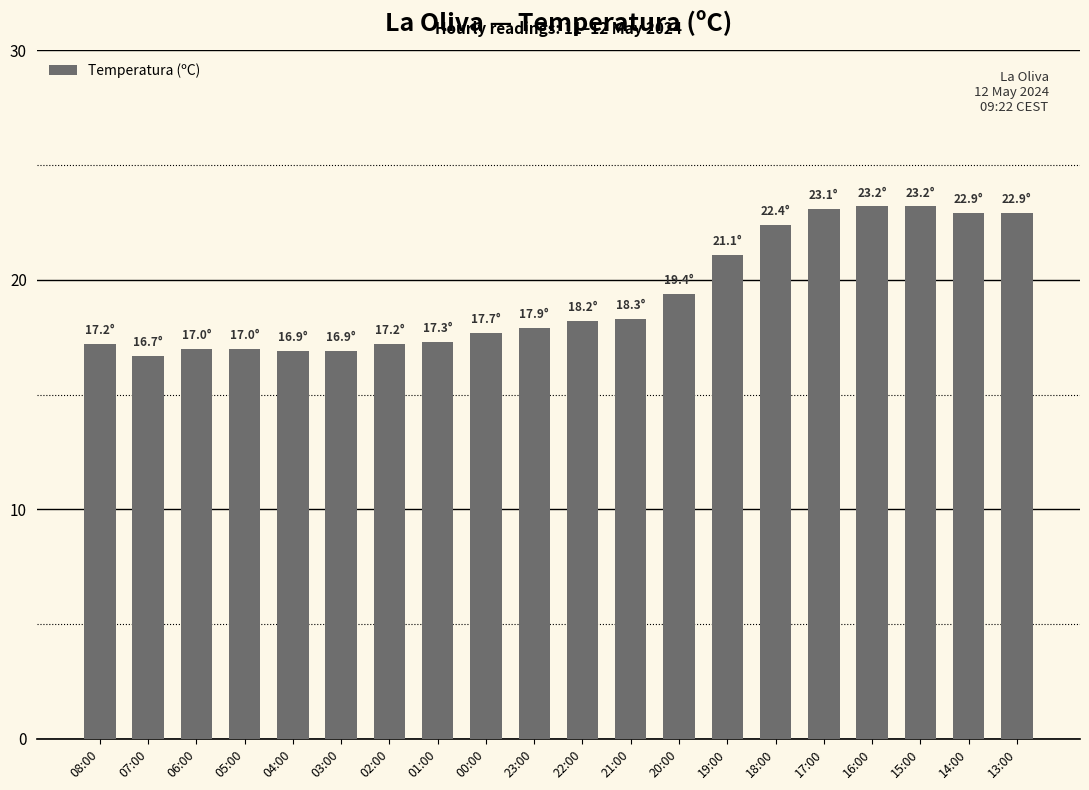

What is the sum of all values?

386.5